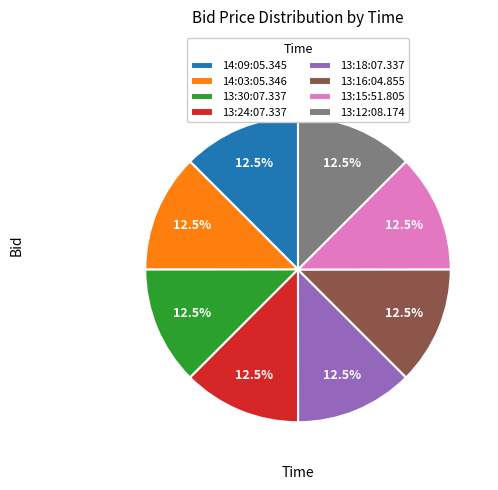

Does 13:18:07.337 represent more than half of the total?

No